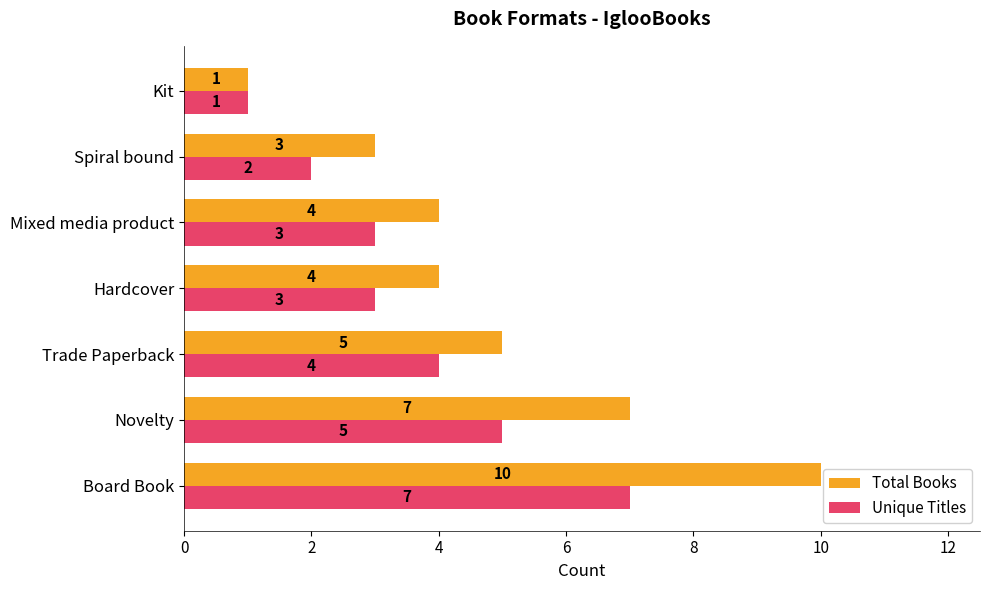

What is the sum of all Unique Titles values?

25